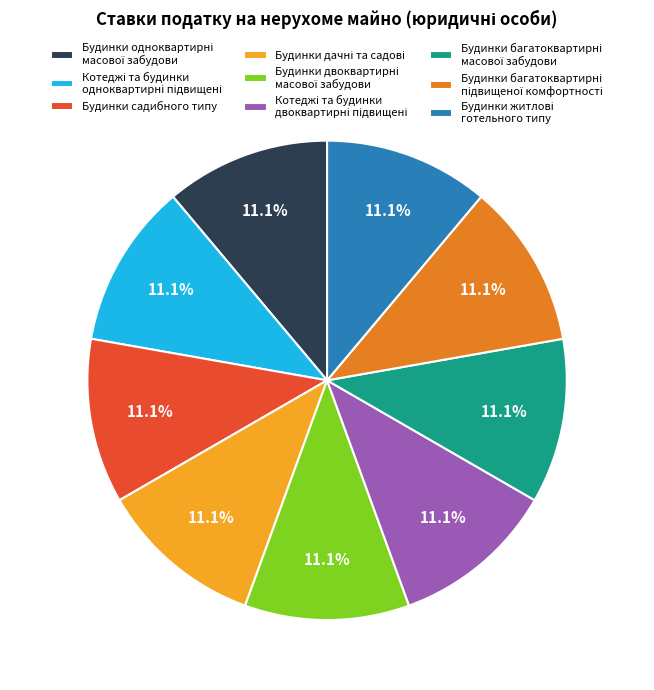

Is there a majority slice in this chart?

No